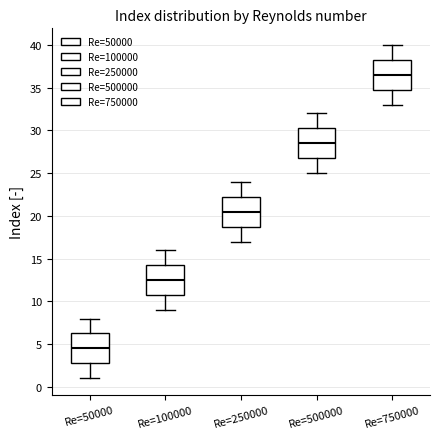

Reading left to right, read every box against the y-axis: the position of its median line, the range the box covers, and the ends of its whiskers. The values are not printed on the chart, so give them approximately, as read against the axis.

Re=50000: median 4.5, box 3.0 to 6.5, whiskers 1.0 to 8.0
Re=100000: median 12.5, box 11.0 to 14.5, whiskers 9.0 to 16.0
Re=250000: median 20.5, box 19.0 to 22.5, whiskers 17.0 to 24.0
Re=500000: median 28.5, box 27.0 to 30.5, whiskers 25.0 to 32.0
Re=750000: median 36.5, box 35.0 to 38.5, whiskers 33.0 to 40.0